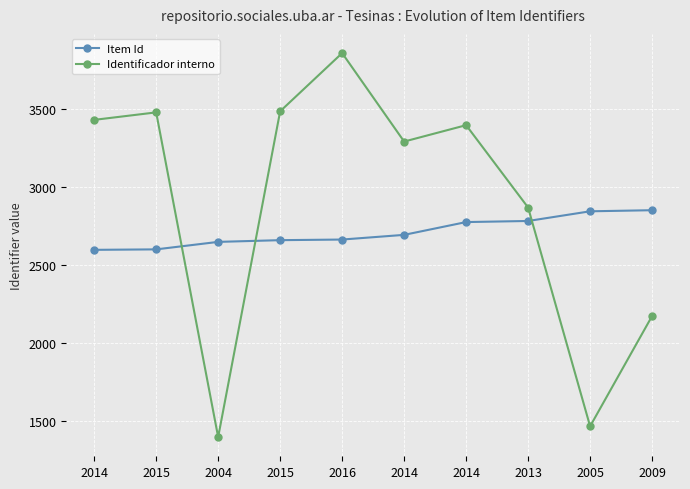

Count the number of data series in this chart.

2